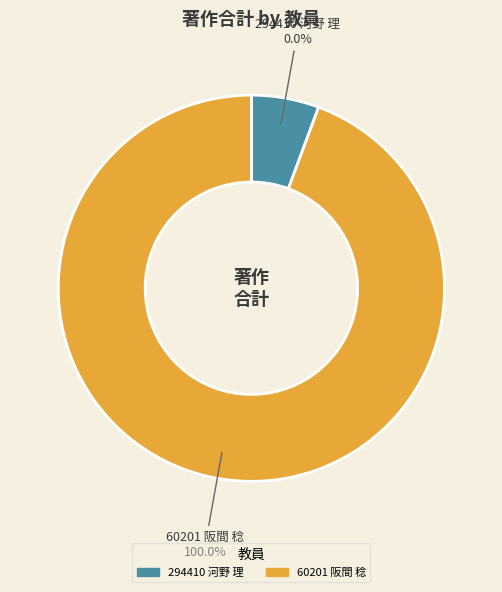

Rank the categories by value from lowest to highest.

294410 河野 理, 60201 阪間 稔